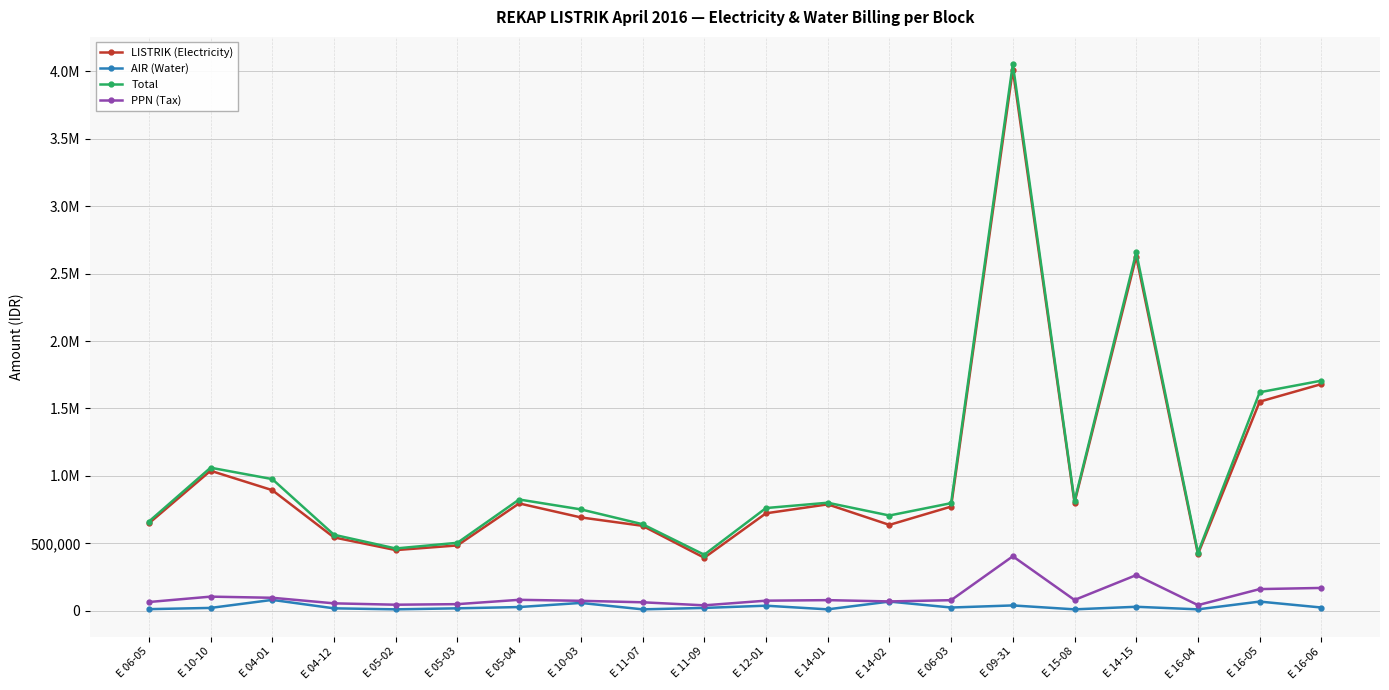

What are all the series names shown in the legend?

LISTRIK (Electricity), AIR (Water), Total, PPN (Tax)